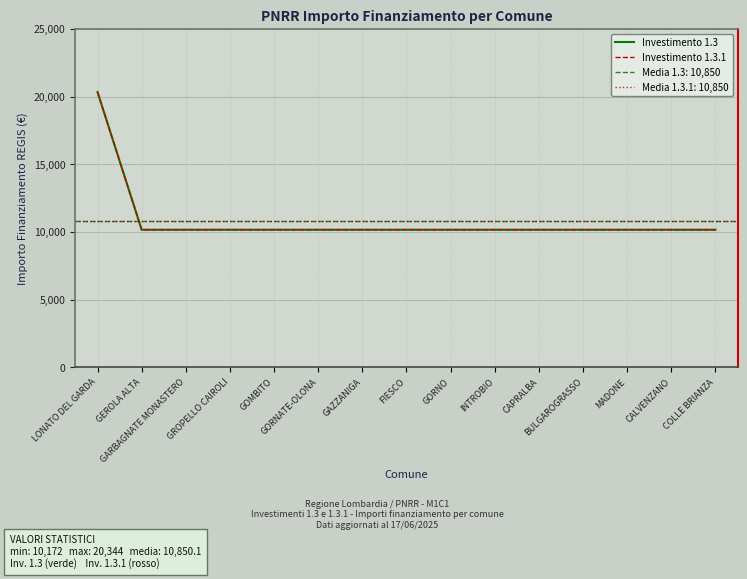

What is the label of the 6th point from the right?

INTROBIO